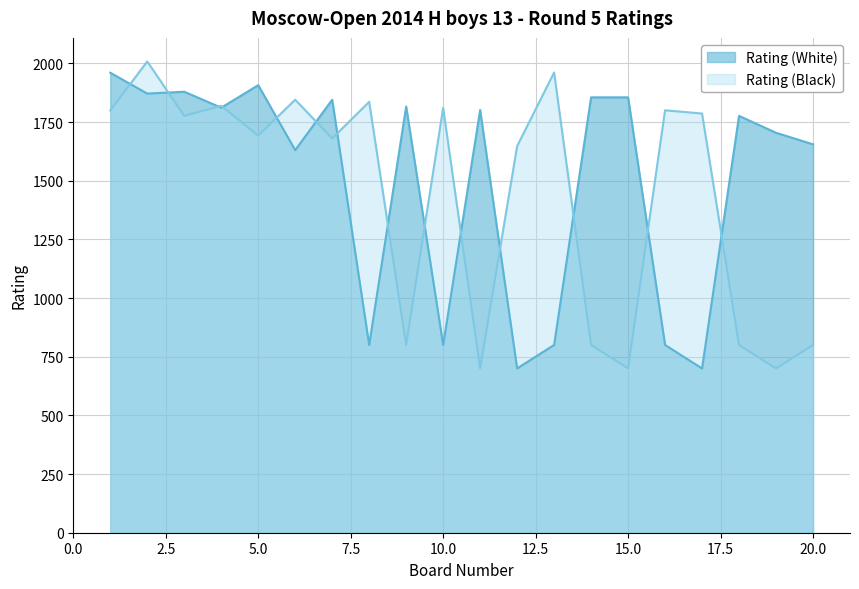

What is the minimum value for Rating (White)?

700